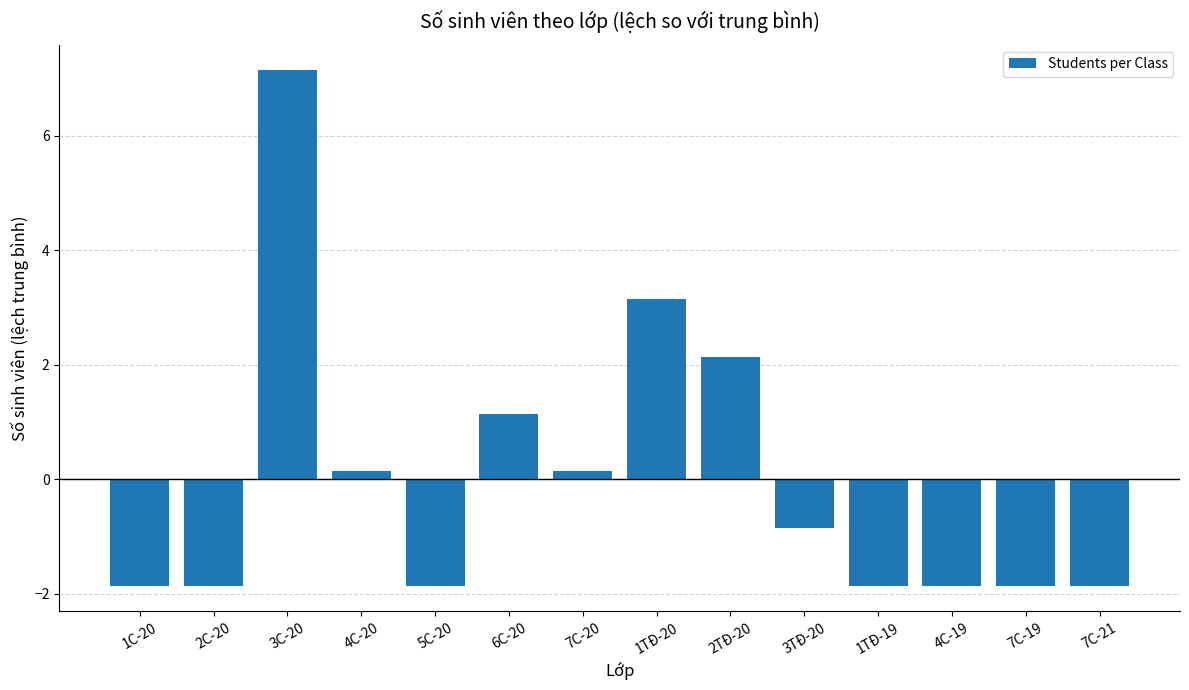

What is the difference between the second highest and minimum values?

5.0